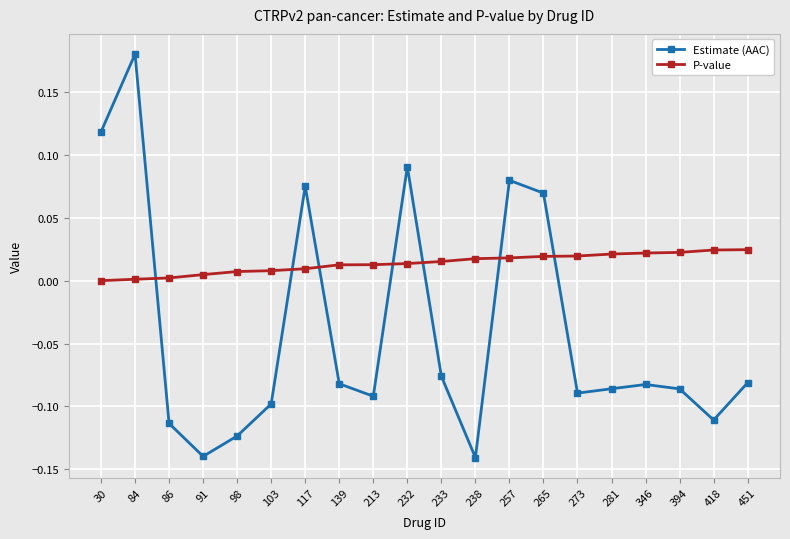

The value of P-value at 346 is 0.0. True or false?

True